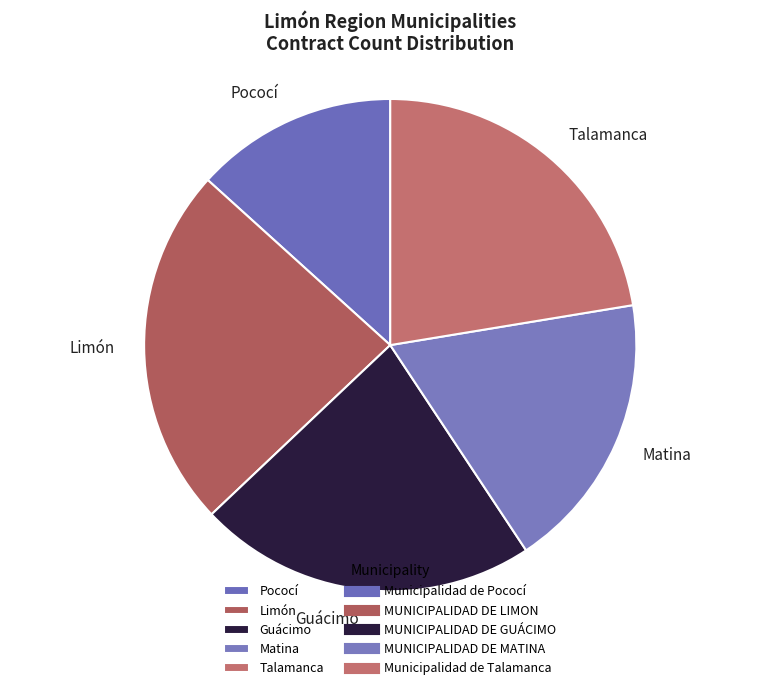

Combined, do Guácimo and Matina account for over 50%?

No